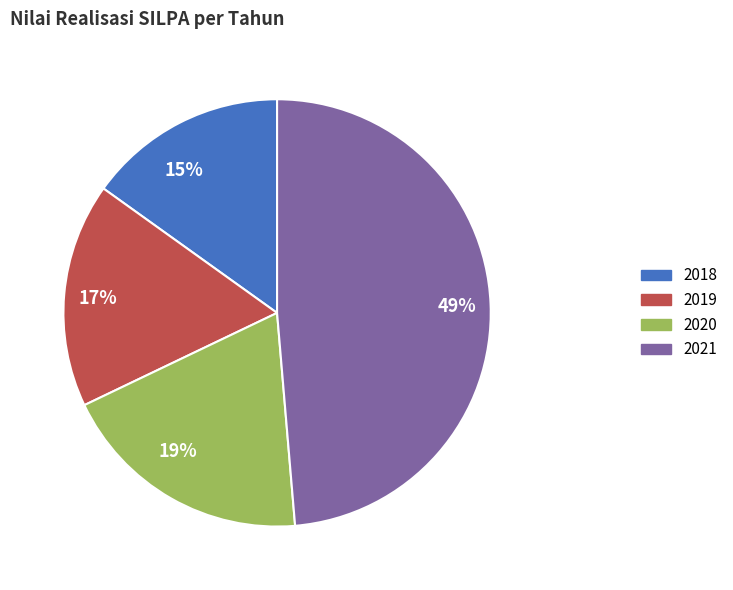

To the nearest percent, what percentage of the pie is 2020?

19%